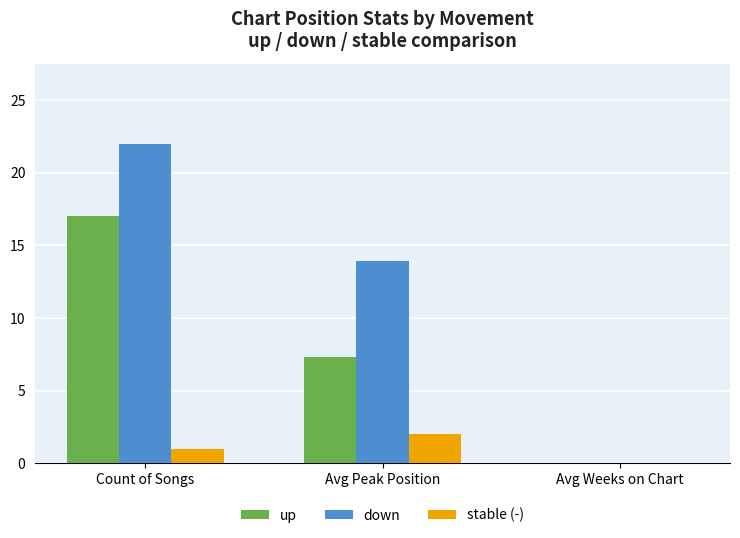

Between Avg Peak Position and Avg Weeks on Chart, which series saw the biggest shift?

down